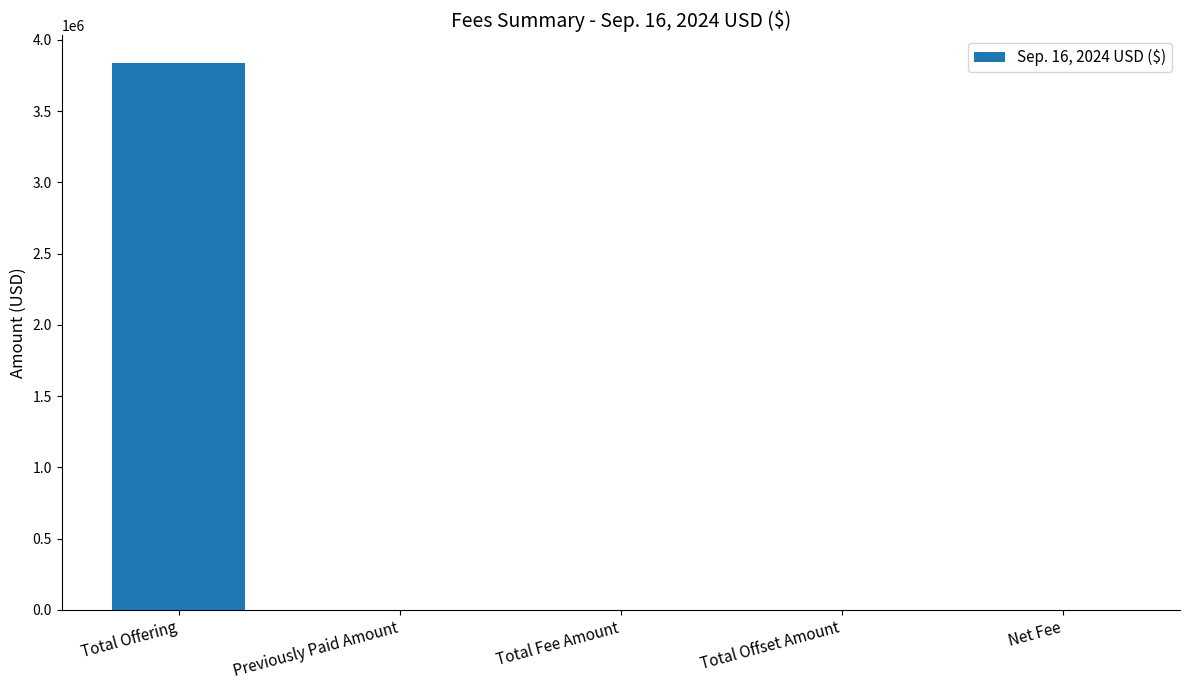

Are the bars grouped side by side (vs. stacked)?

No